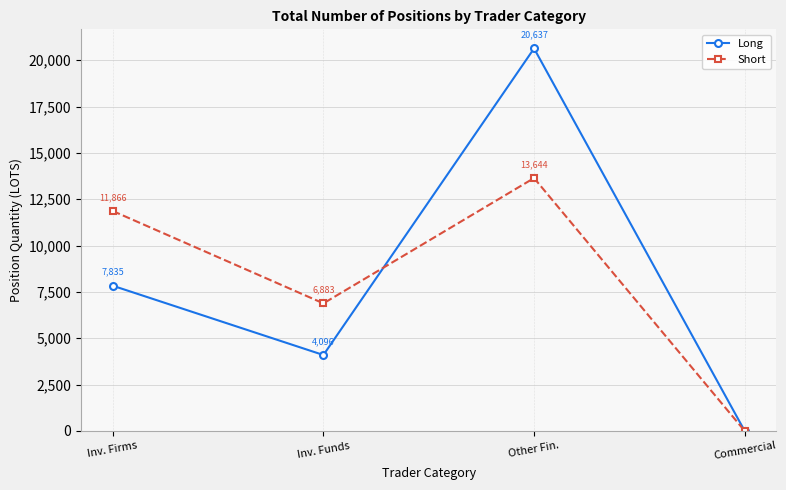

Rank the series at Other Fin. from lowest to highest value.

Short, Long